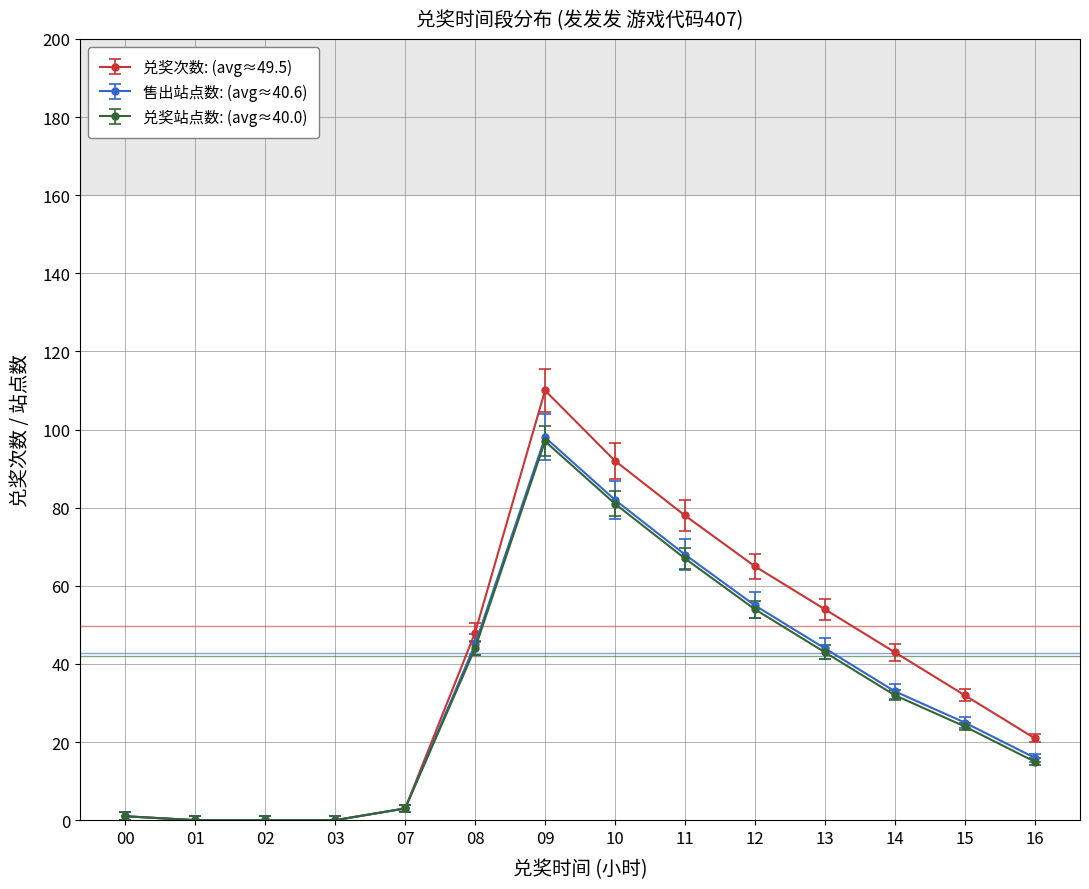

At how many categories does at least one series exceed 80?

2